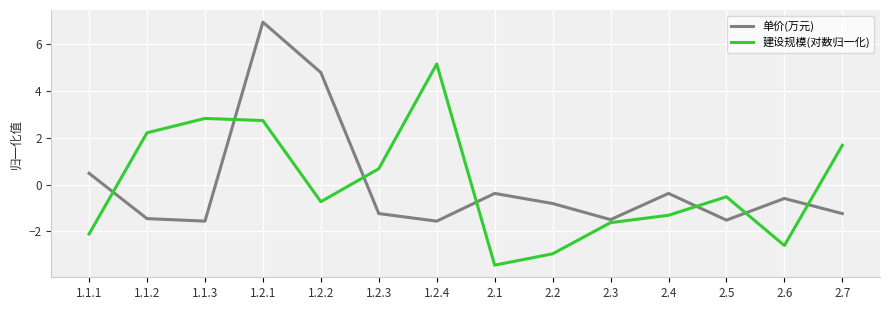

Between 2.4 and 2.5, which series saw the biggest shift?

单价(万元)